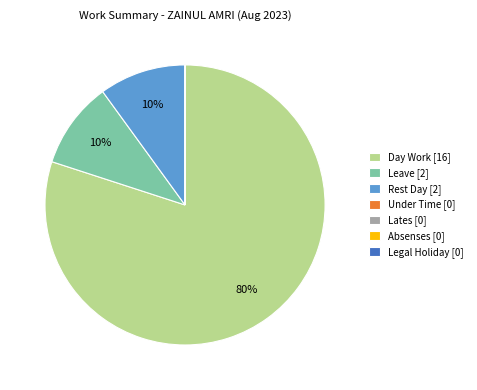

To the nearest percent, what is the difference between the Day Work [16] and Leave [2] slice percentages?

70%